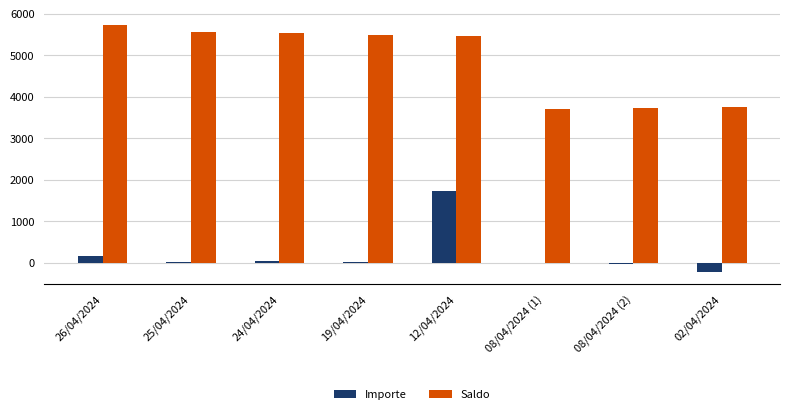

Between 25/04/2024 and 02/04/2024, which series saw the biggest shift?

Saldo